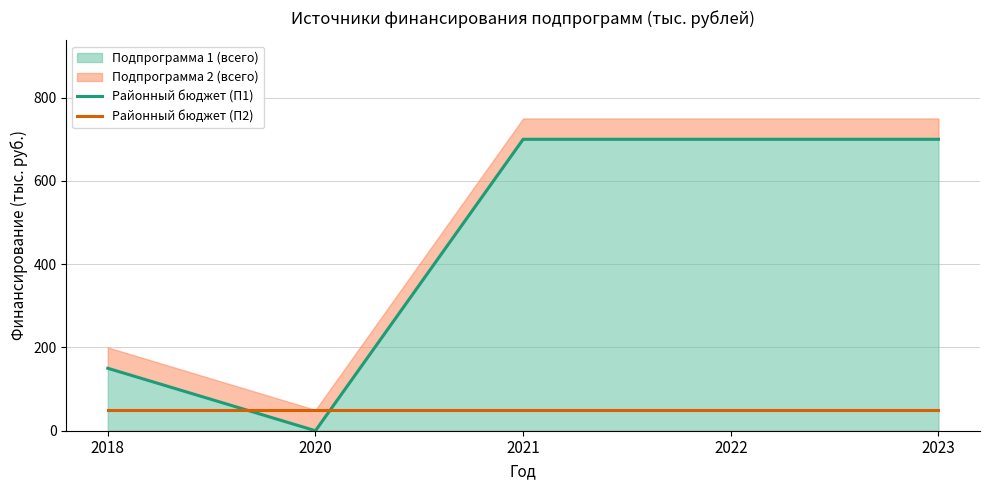

What is the difference between the maximum and second lowest values in the Районный бюджет (П1) series?

550